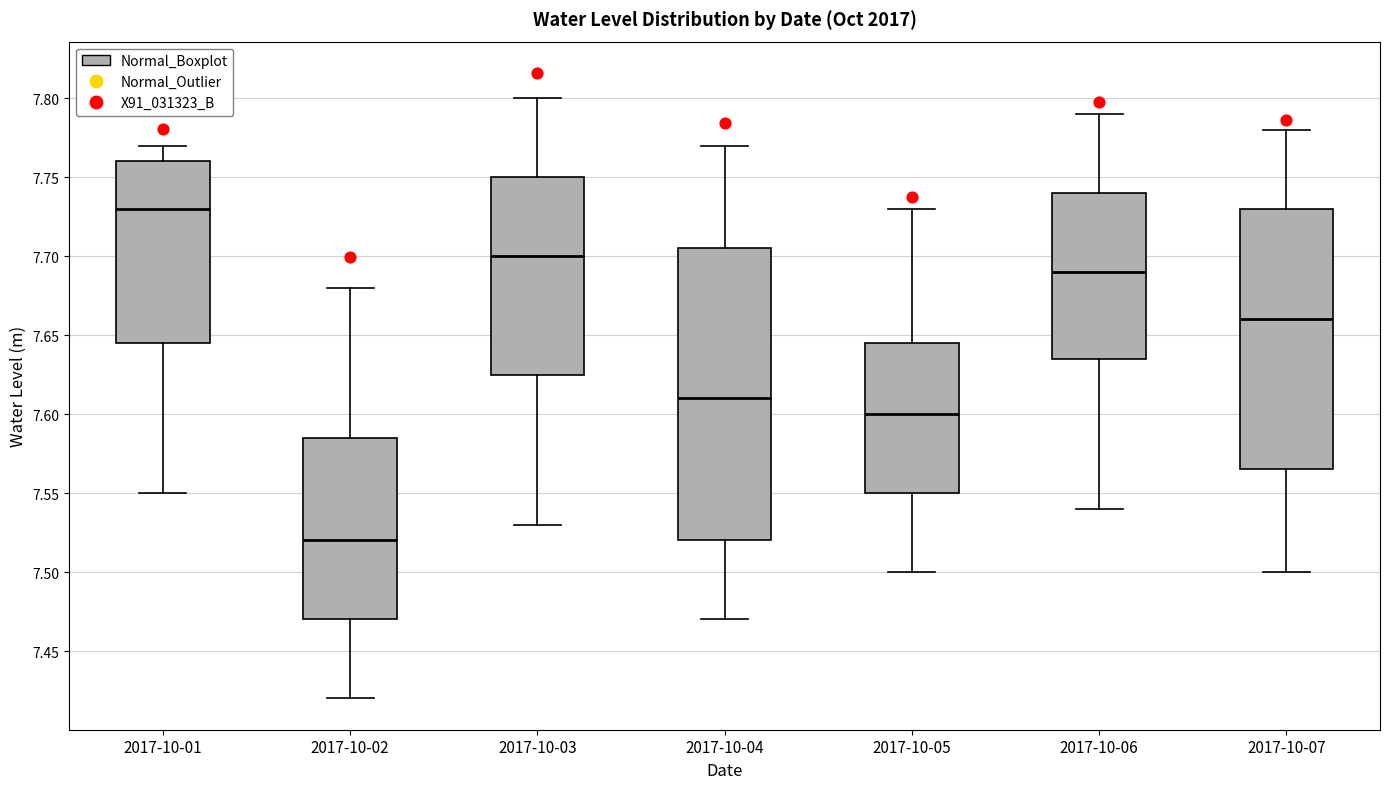

Which box has the highest median line?

2017-10-01